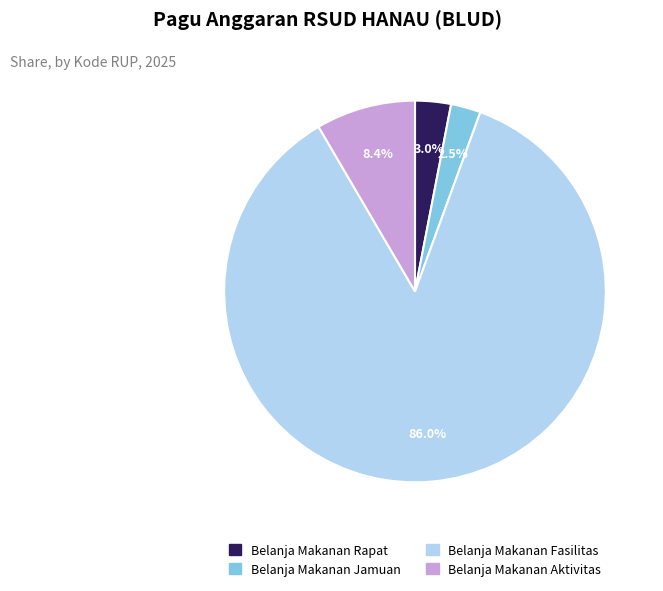

Does any single category account for the majority?

Yes